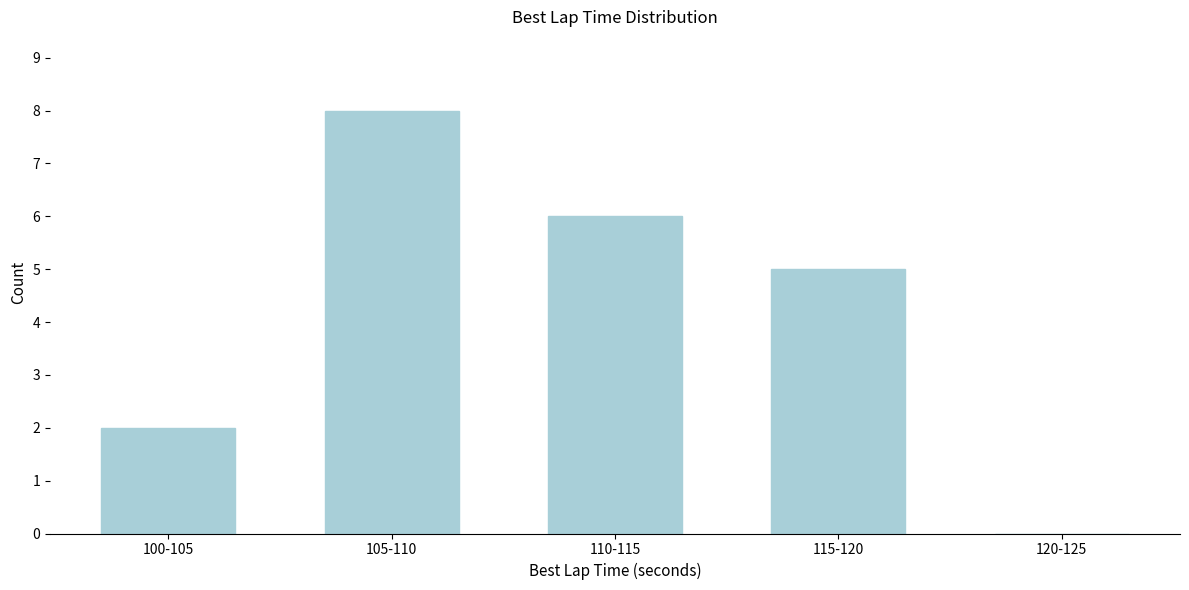

Reading right to left, extract all data points from this chart.

120-125=0	115-120=5	110-115=6	105-110=8	100-105=2